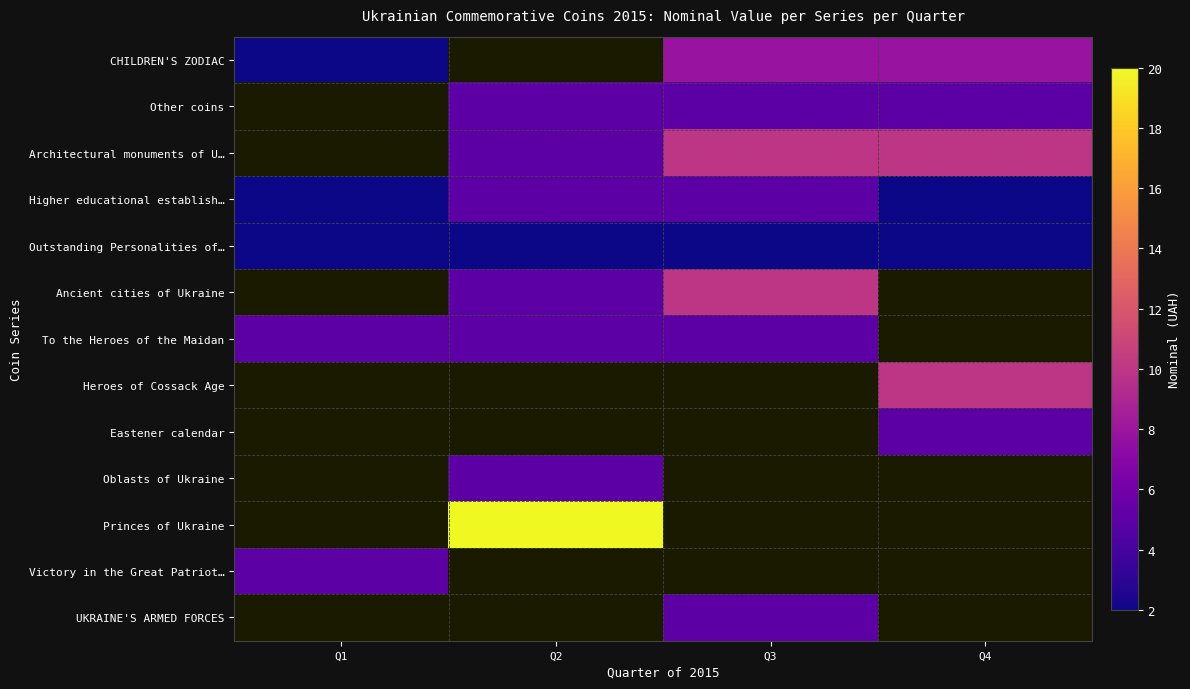

Rank the categories by CHILDREN'S ZODIAC value from lowest to highest.

Q1, Q2, Q3, Q4